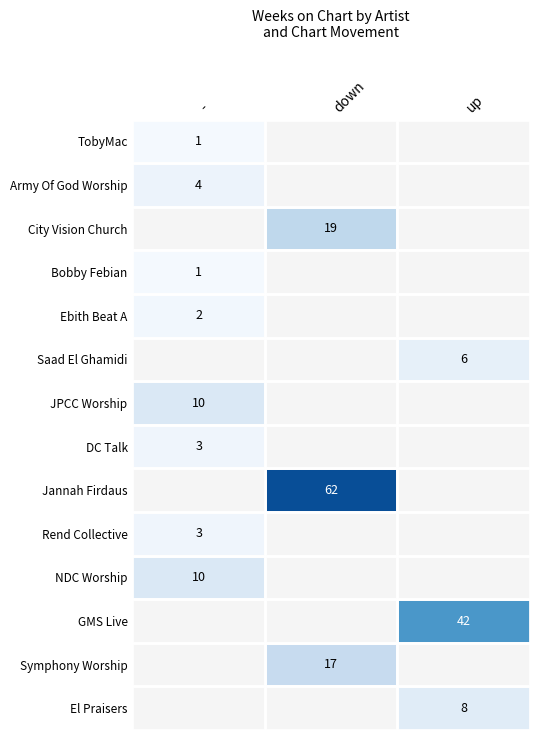

The Symphony Worship series shows 7 at down. True or false?

False